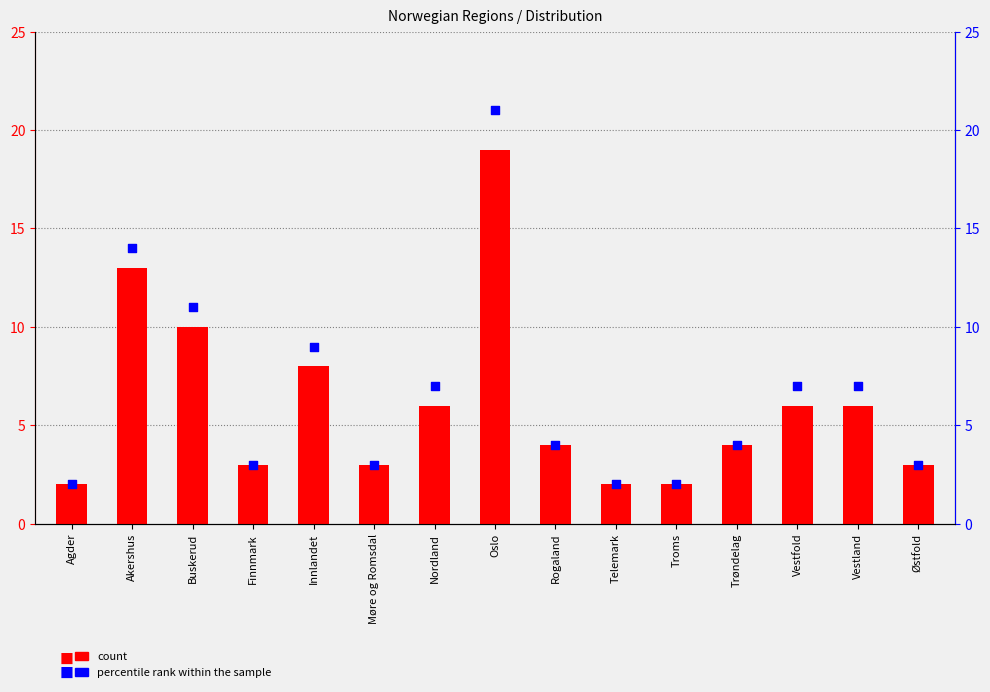

At how many categories does at least one series exceed 18?

1